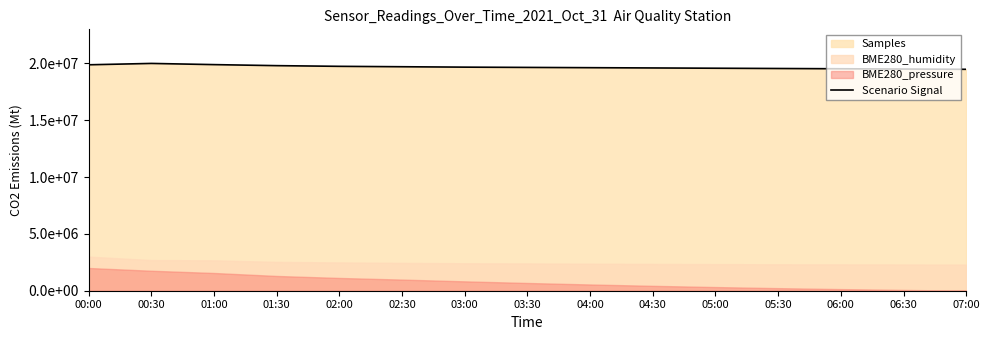

What is the change in value from 00:00 to 04:00?

-254879.8